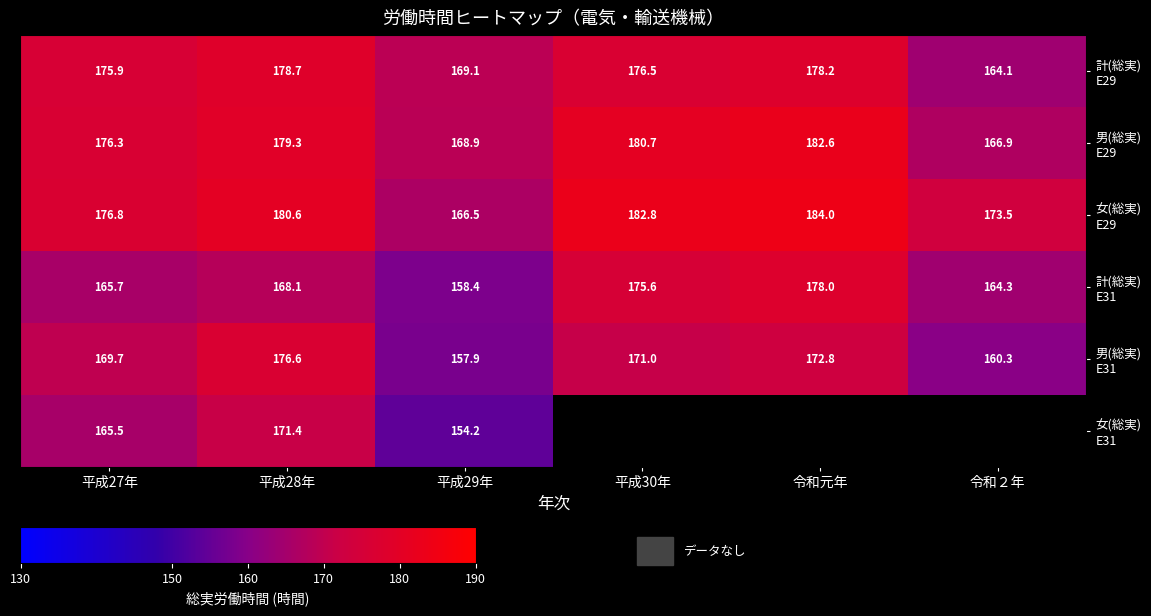

What is the total value across all series at 平成29年?

975.0